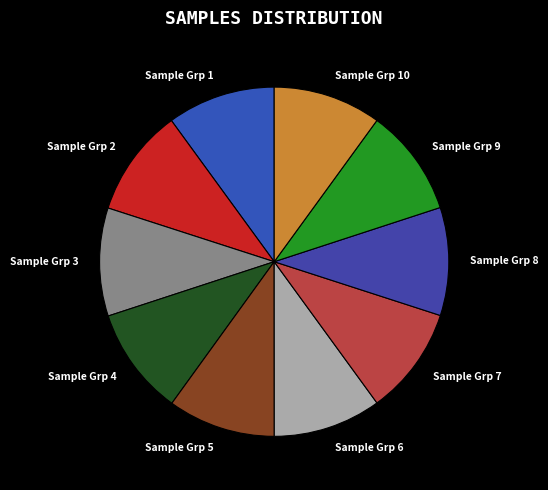

How many slices are in this pie chart?

10